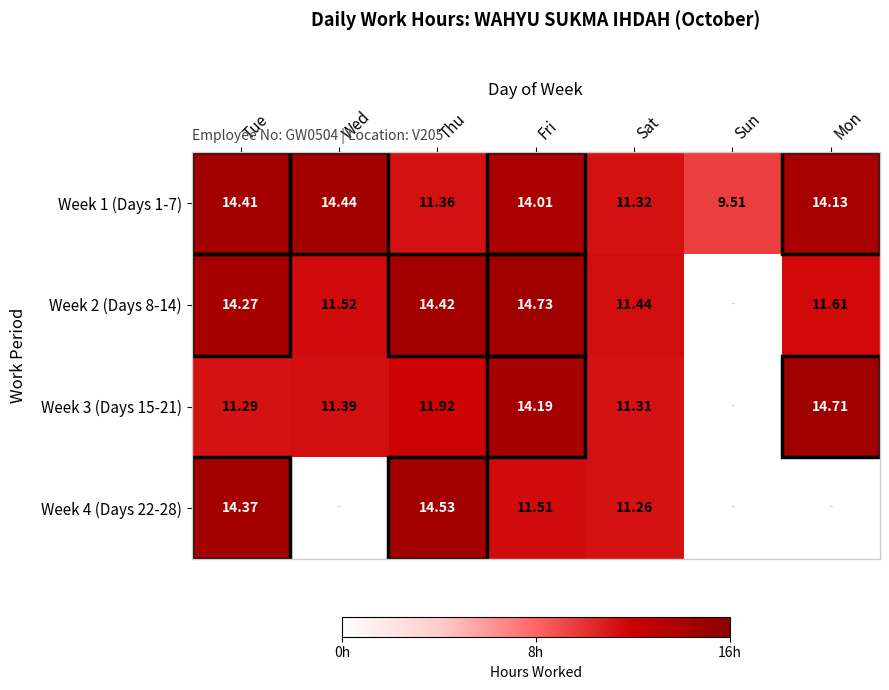

Rank the categories by Week 1 (Days 1-7) value from lowest to highest.

Sun, Sat, Thu, Fri, Mon, Tue, Wed